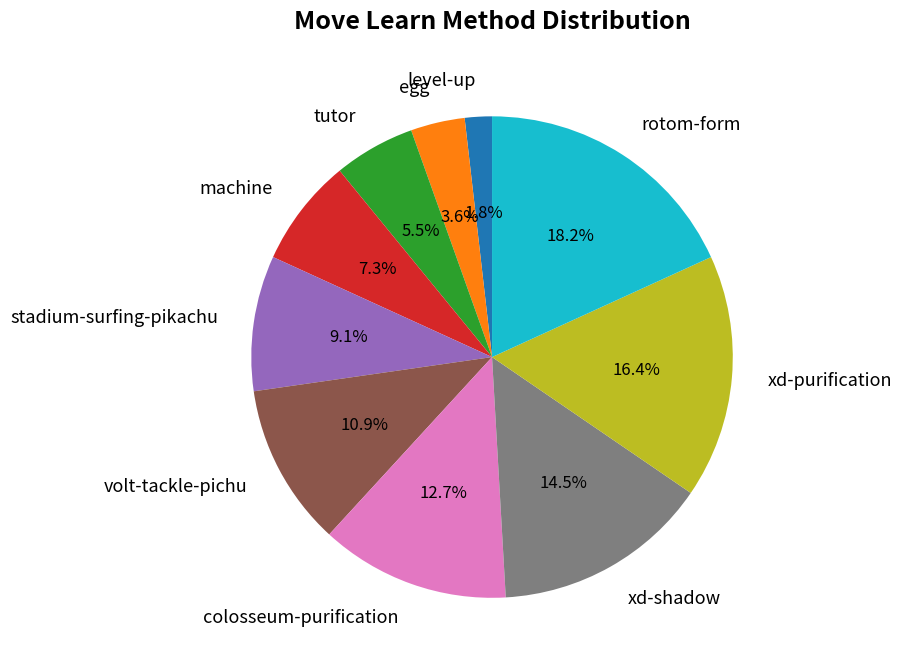

Combined, do tutor and egg account for over 50%?

No